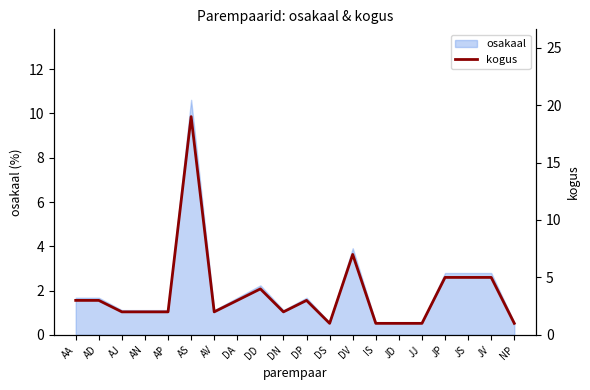

Which category has the lowest value across all series?

DS